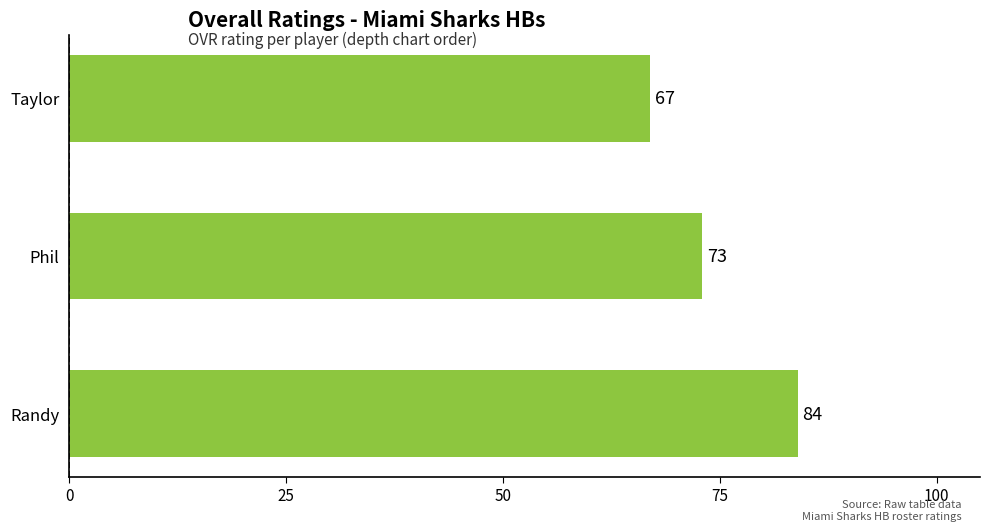

Rank the categories by value from highest to lowest.

Randy, Phil, Taylor